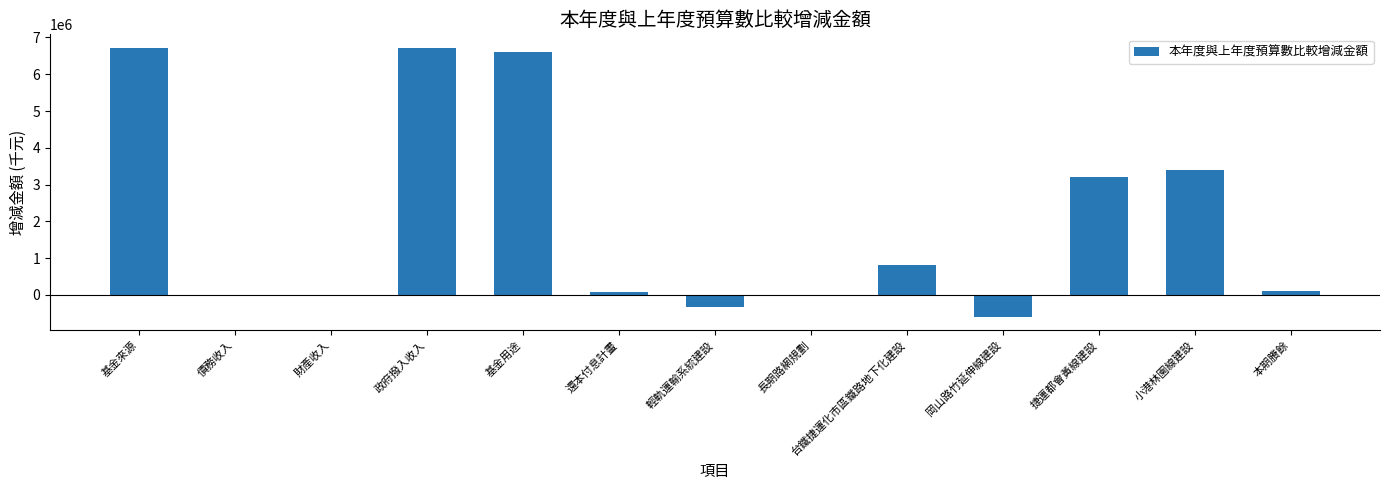

At which label does the data first exceed 111798?

基金來源